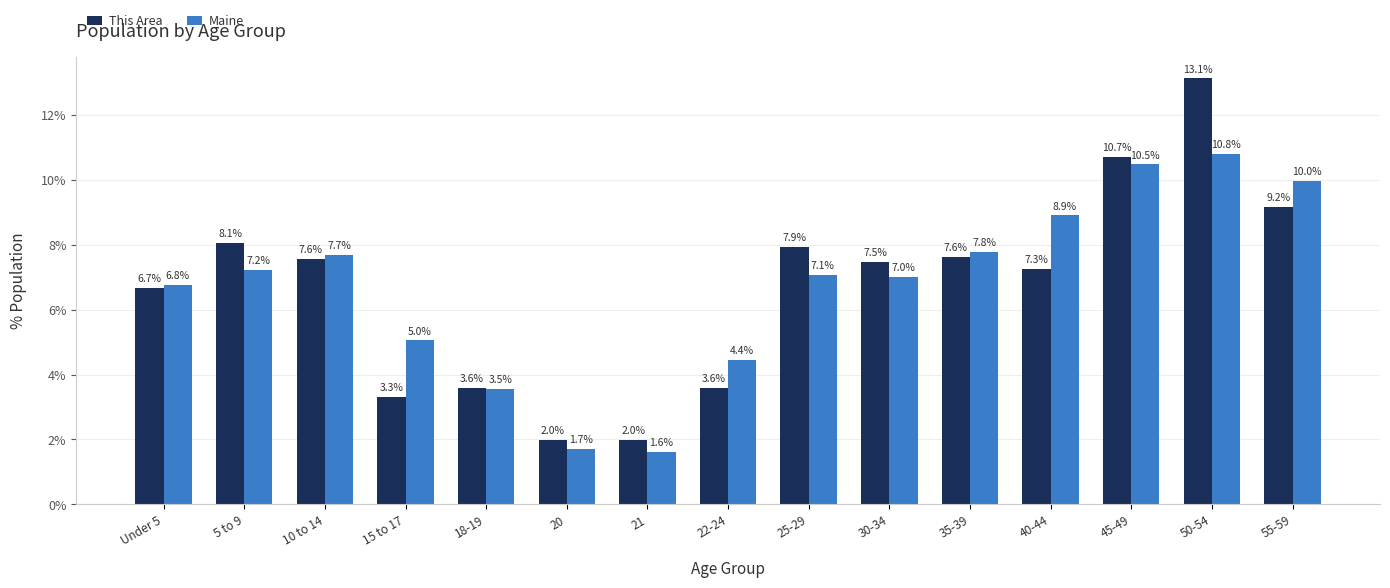

What is the sum of the Maine values at 45-49 and 35-39?

18.2